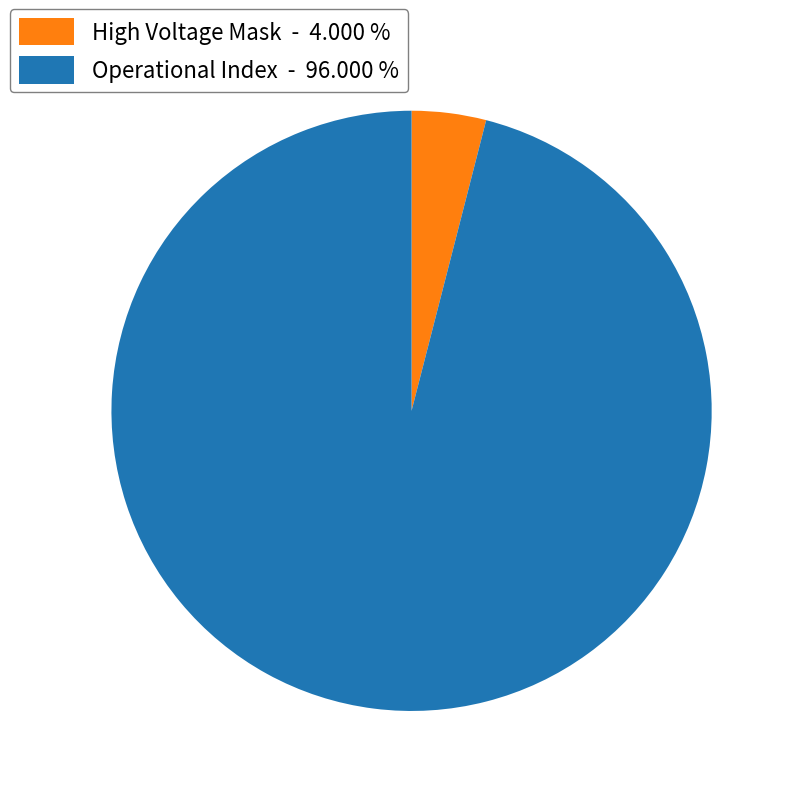

What is the ratio of the value at Operational Index - 96.000 % to the value at High Voltage Mask - 4.000 %?

24.0